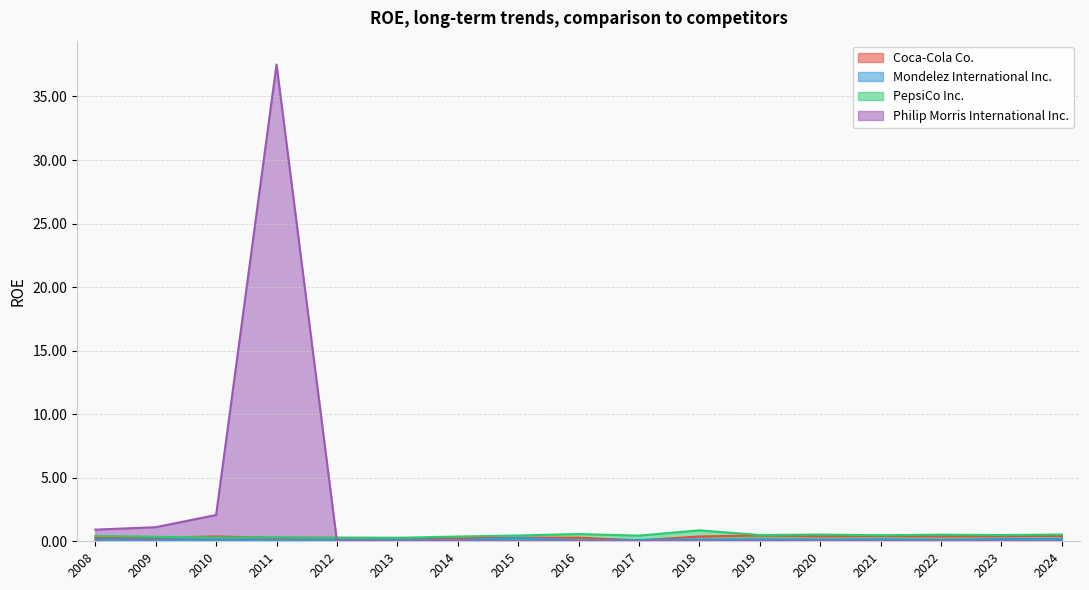

What is the maximum value for PepsiCo Inc.?

0.9